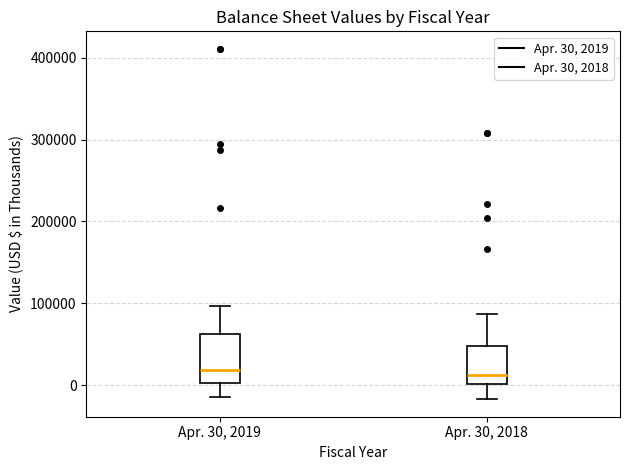

Reading left to right, transcribe this box plot: for each box, give where its median line is, the range the box spans, and where its two whiskers end, as read against the y-axis. The values are not printed on the chart, so give them approximately, as read against the axis.

Apr. 30, 2019: median 20000, box 0 to 60000, whiskers -10000 to 100000
Apr. 30, 2018: median 10000, box 0 to 50000, whiskers -20000 to 90000